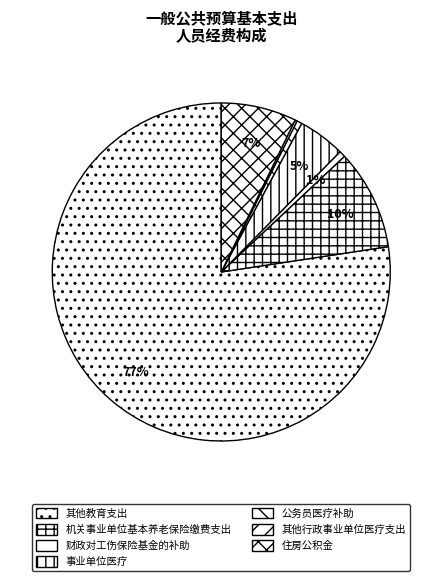

What percentage is the 其他教育支出 slice, to the nearest percent?

77%